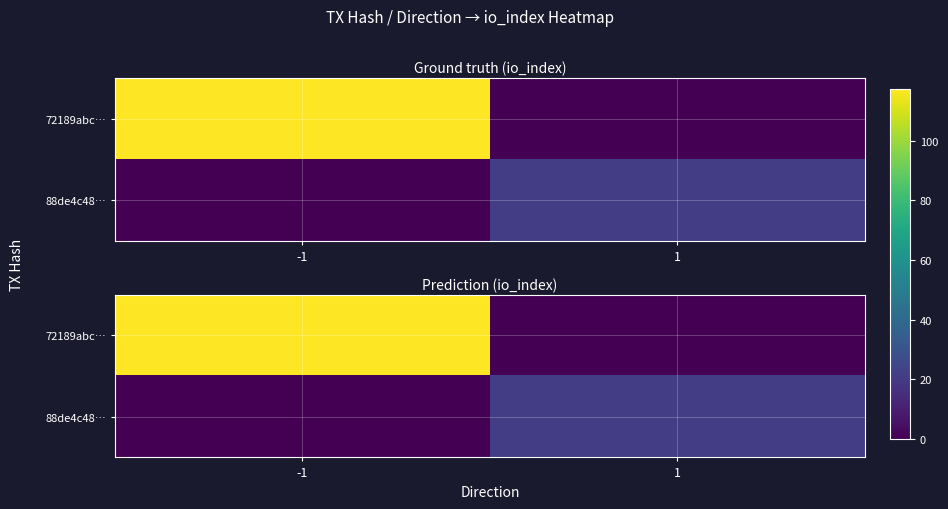

What is the difference between the maximum and minimum values in the 72189abc… series?

117.3